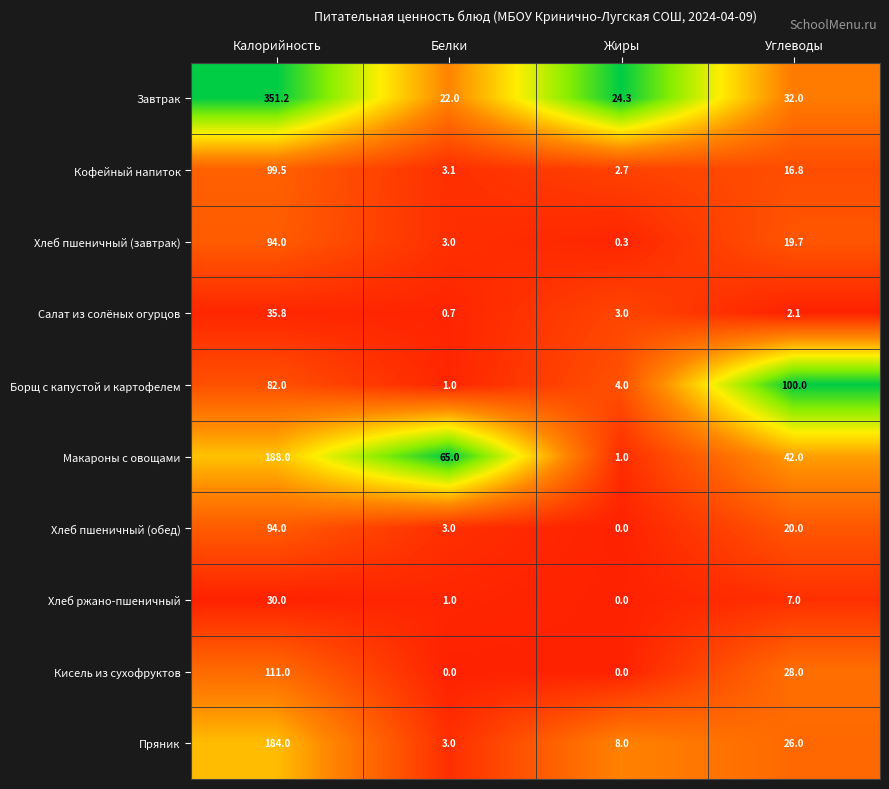

Rank the categories by Завтрак value from highest to lowest.

Калорийность, Углеводы, Жиры, Белки